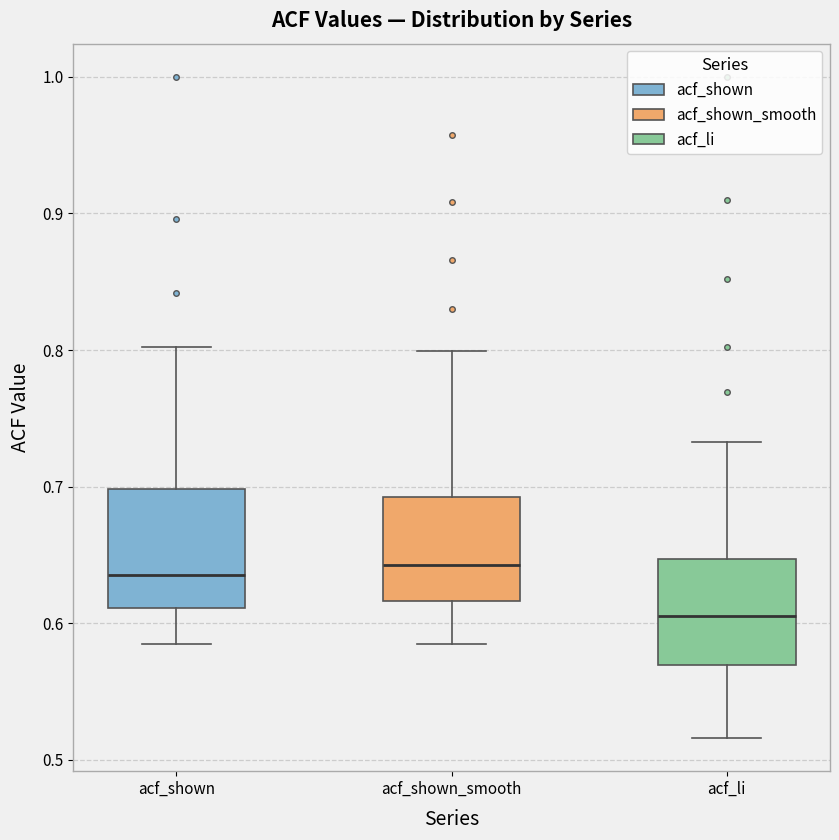

Reading left to right, transcribe this box plot: for each box, give where its median line is, the range the box spans, and where its two whiskers end, as read against the y-axis. The values are not printed on the chart, so give them approximately, as read against the axis.

acf_shown: median 0.64, box 0.61 to 0.70, whiskers 0.59 to 0.80
acf_shown_smooth: median 0.64, box 0.62 to 0.69, whiskers 0.59 to 0.80
acf_li: median 0.61, box 0.57 to 0.65, whiskers 0.52 to 0.73